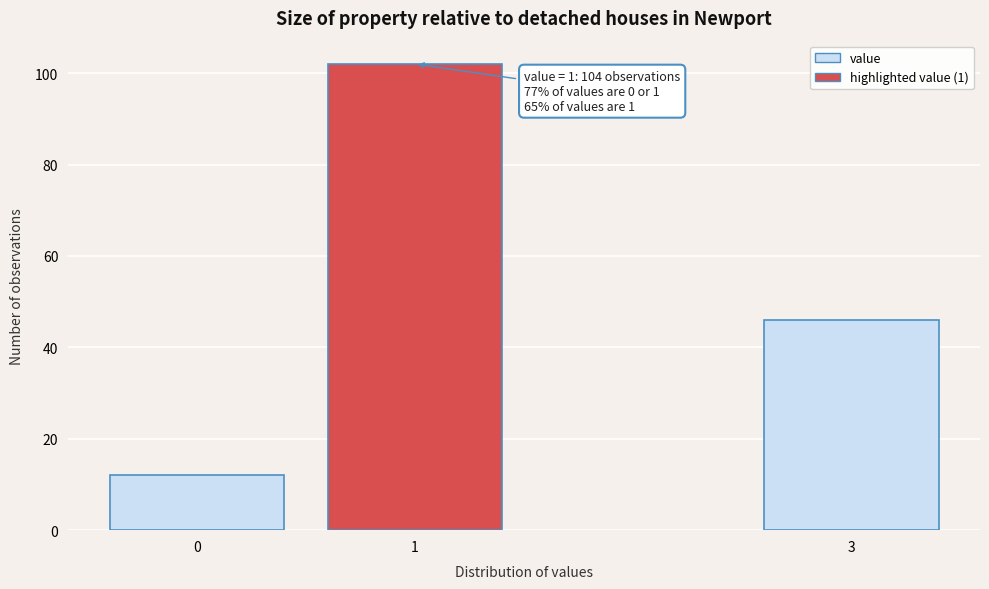

Reading left to right, transcribe all the data shown in this chart.

0=12	1=102	3=46